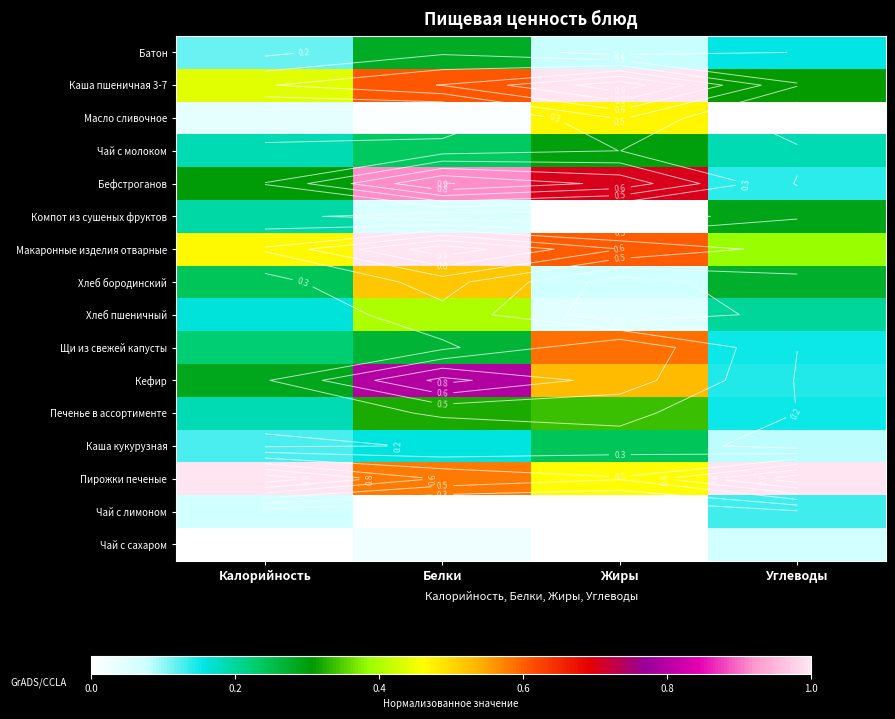

What is the approximate value of Щи из свежей капусты at Углеводы?

0.2